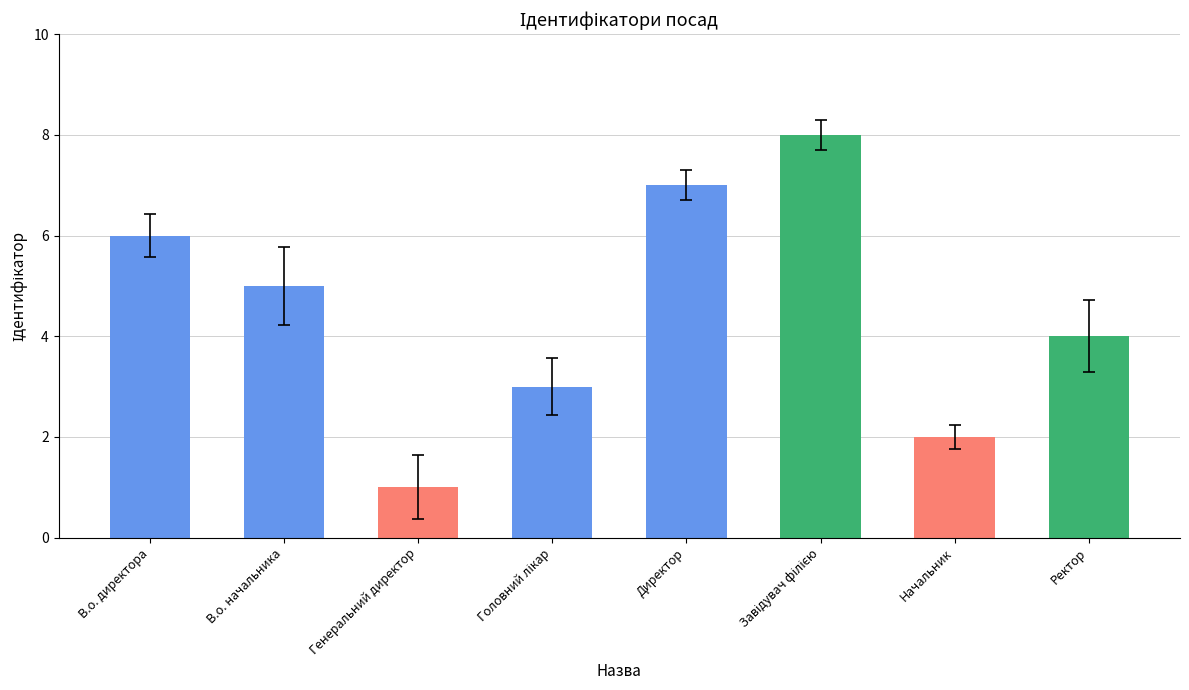

What position from the right is В.о. директора?

8